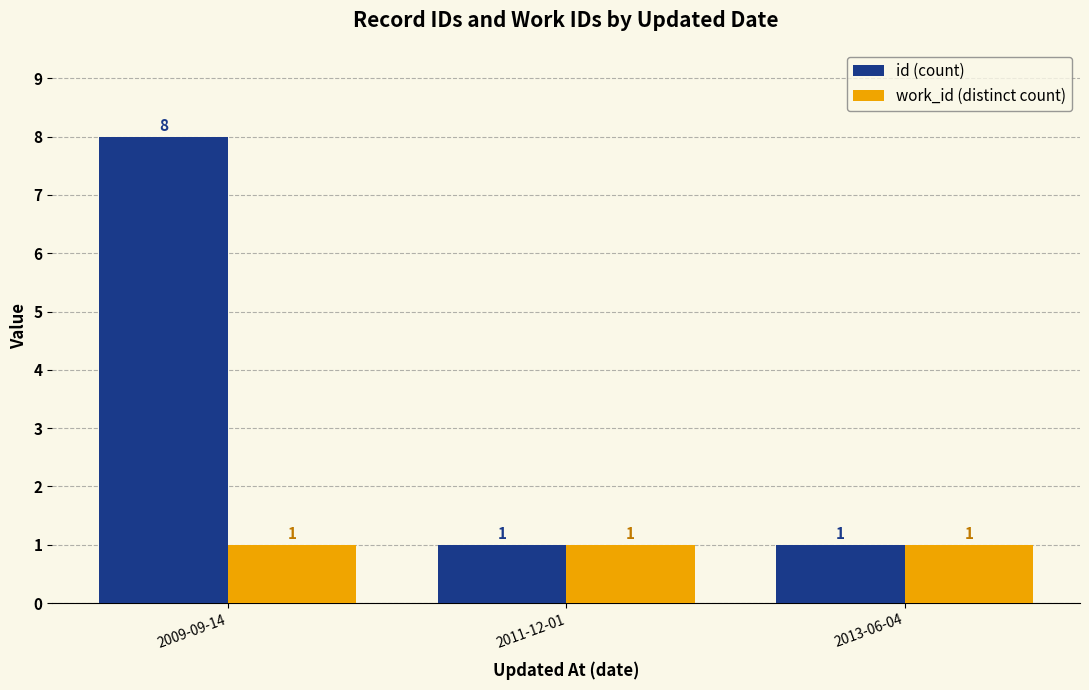

The value of id (count) at 2009-09-14 is 8. True or false?

True